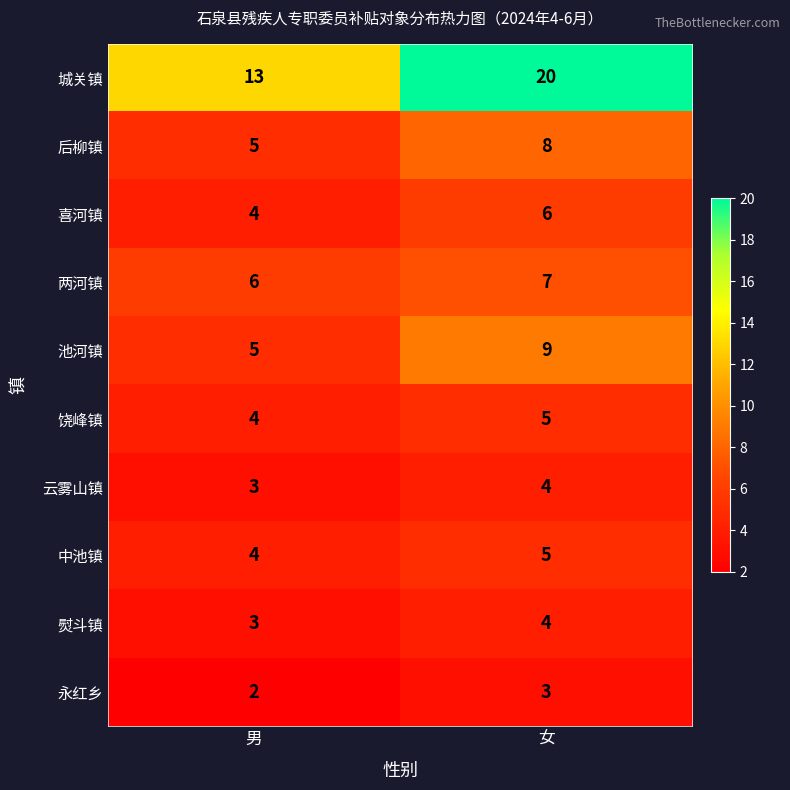

How many values in the 喜河镇 series are below 6?

1